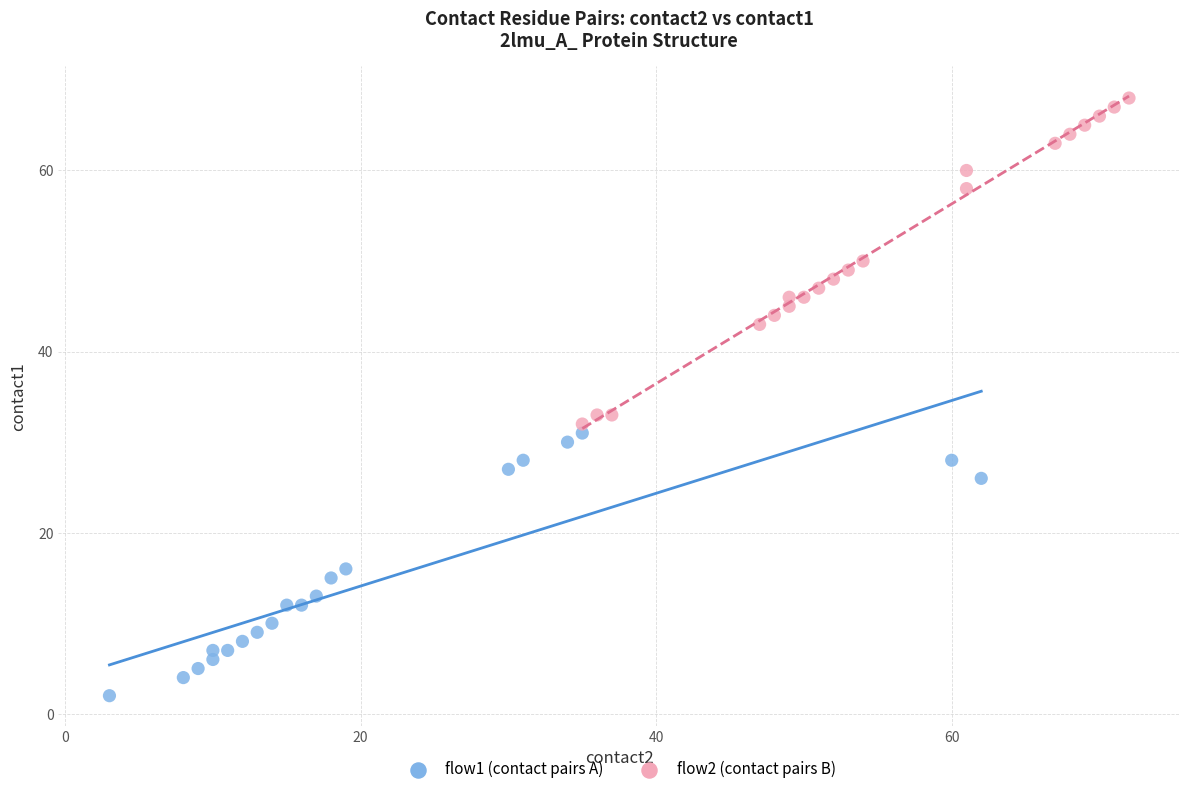

Which series has the widest spread of Y values?

flow2 (contact pairs B)